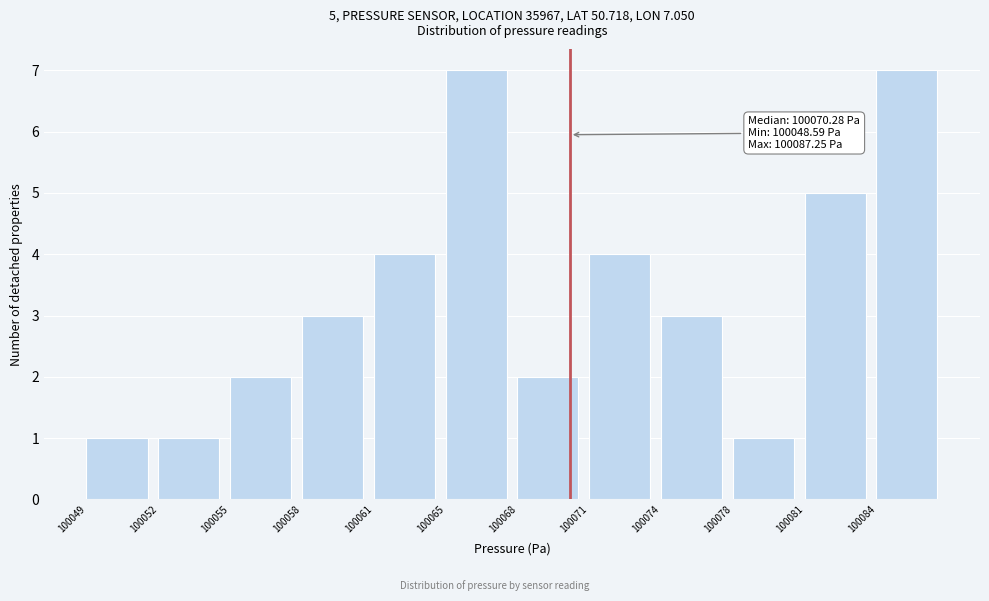

Reading left to right, transcribe all the data shown in this chart.

1	1	2	3	4	7	2	4	3	1	5	7